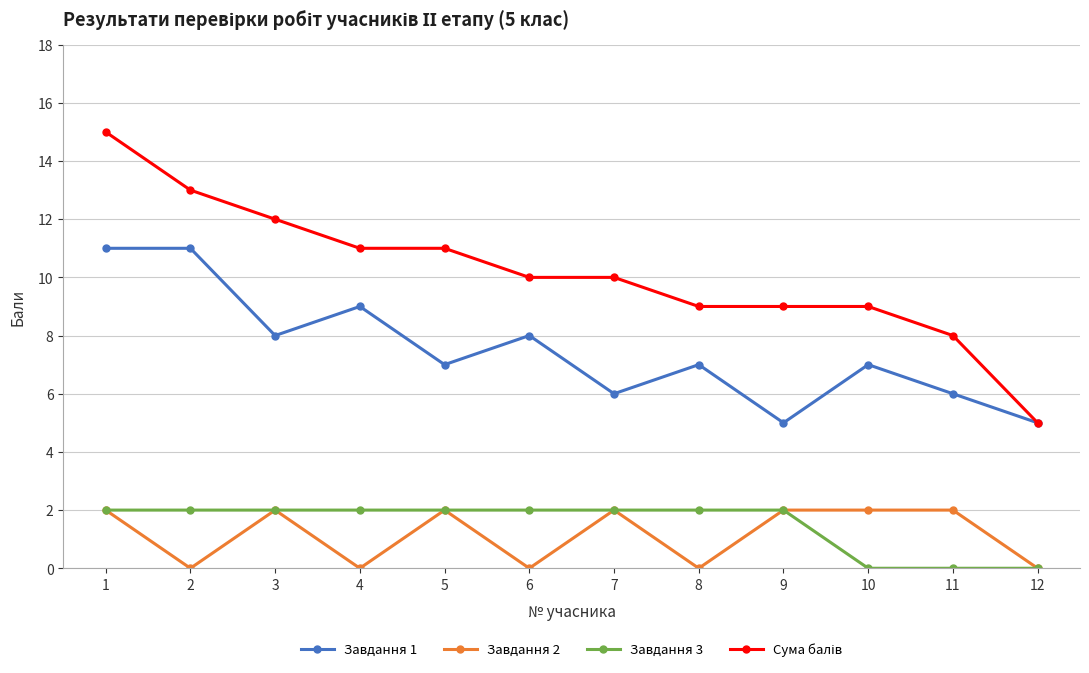

True or false: Завдання 1 and Завдання 2 intersect in this chart.

False